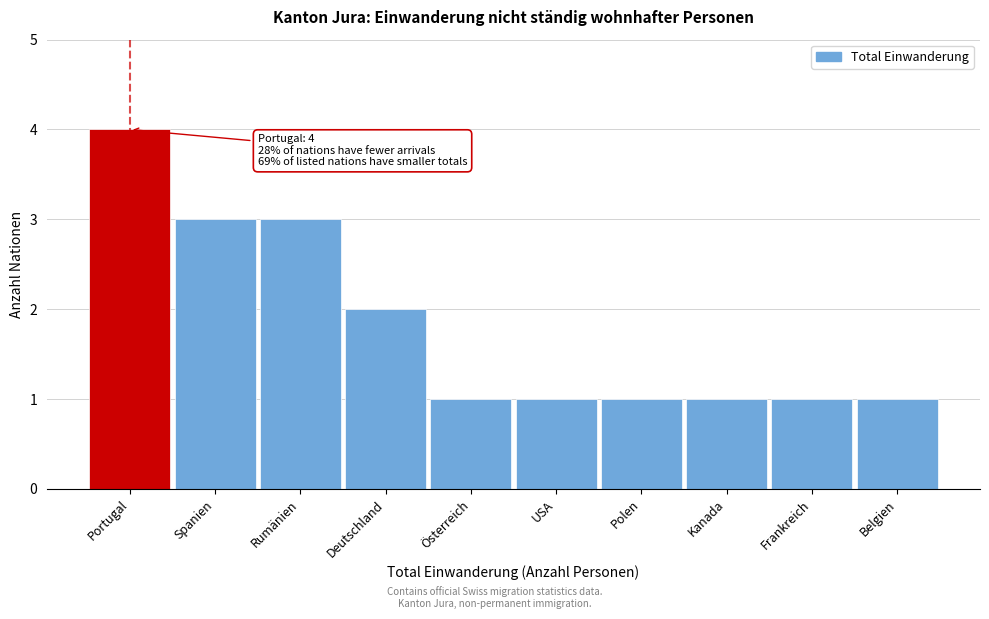

Reading left to right, transcribe all the data shown in this chart.

4	3	3	2	1	1	1	1	1	1